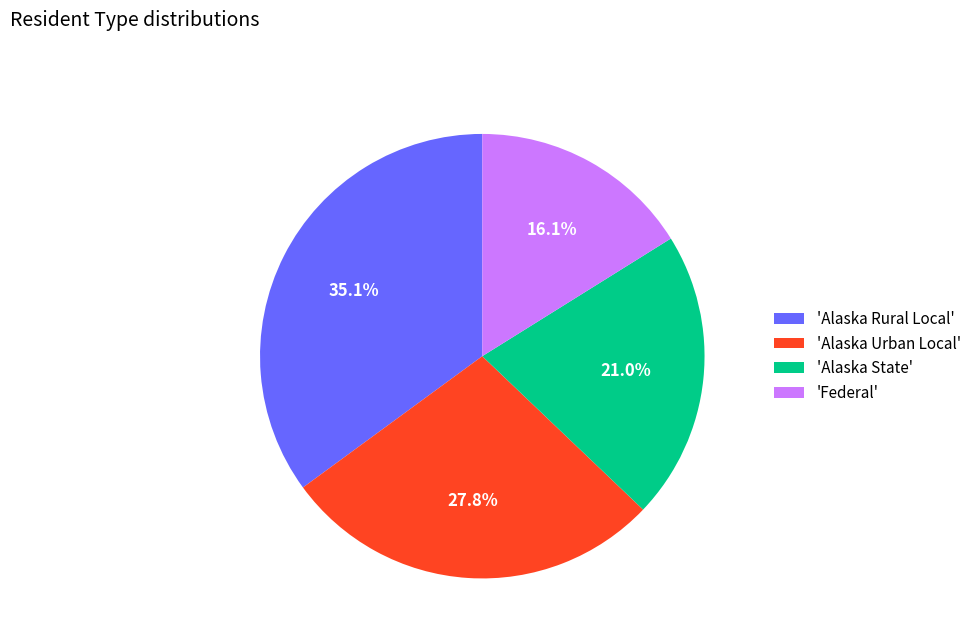

What is the smallest slice in the pie chart?

'Federal'